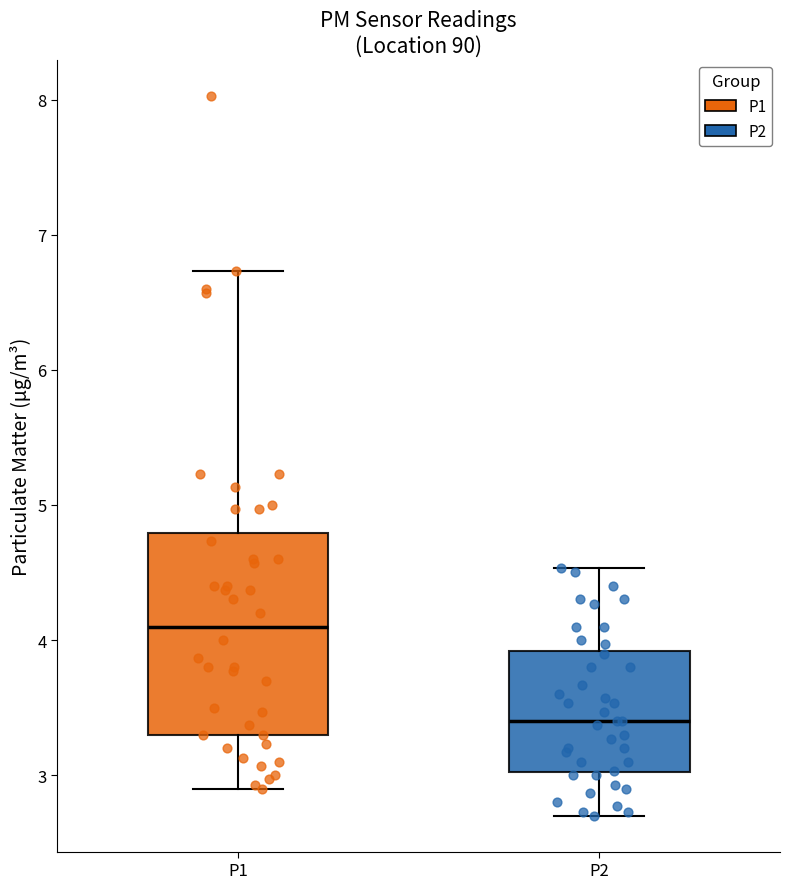

Where does the upper whisker of the box for P1 end on the y-axis? The values are not printed on the chart, so give them approximately, as read against the axis.

6.7